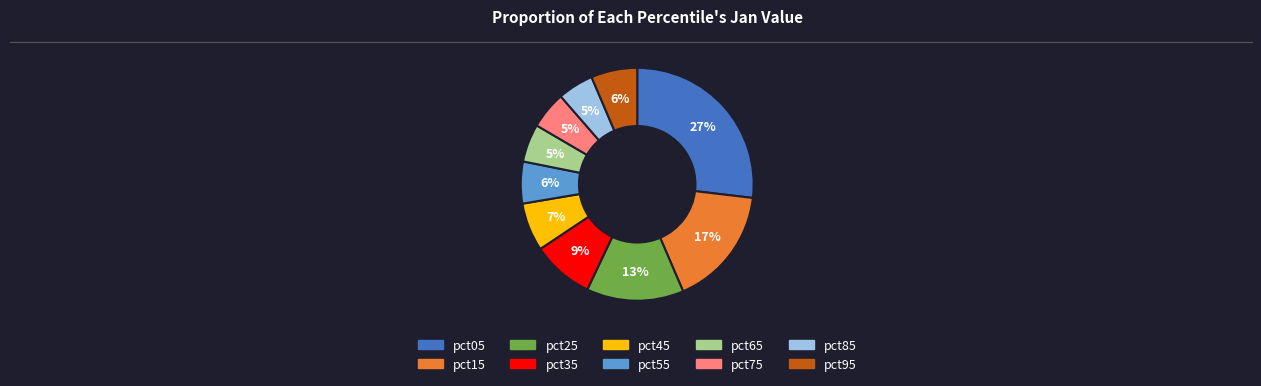

Approximately how many times larger is the value at pct65 compared to pct25?

0.4